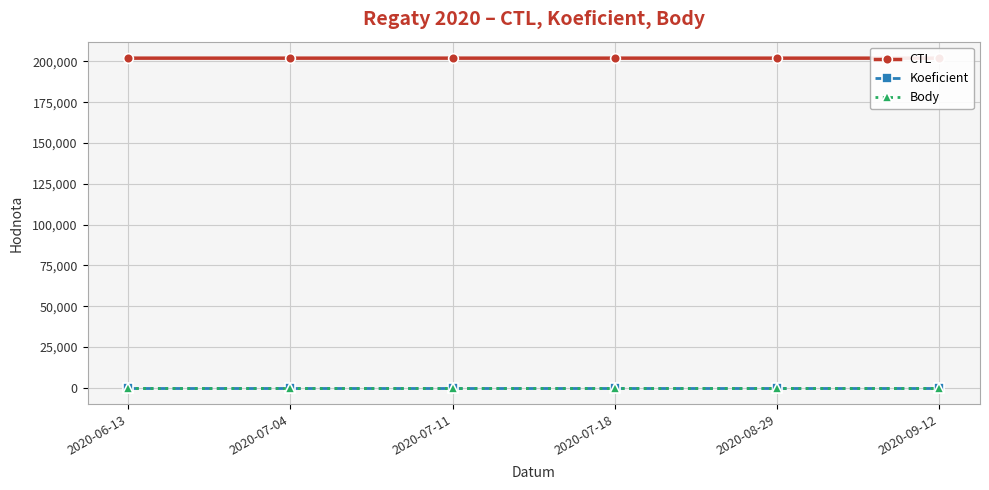

What is the label of the 2nd point from the left?

2020-07-04